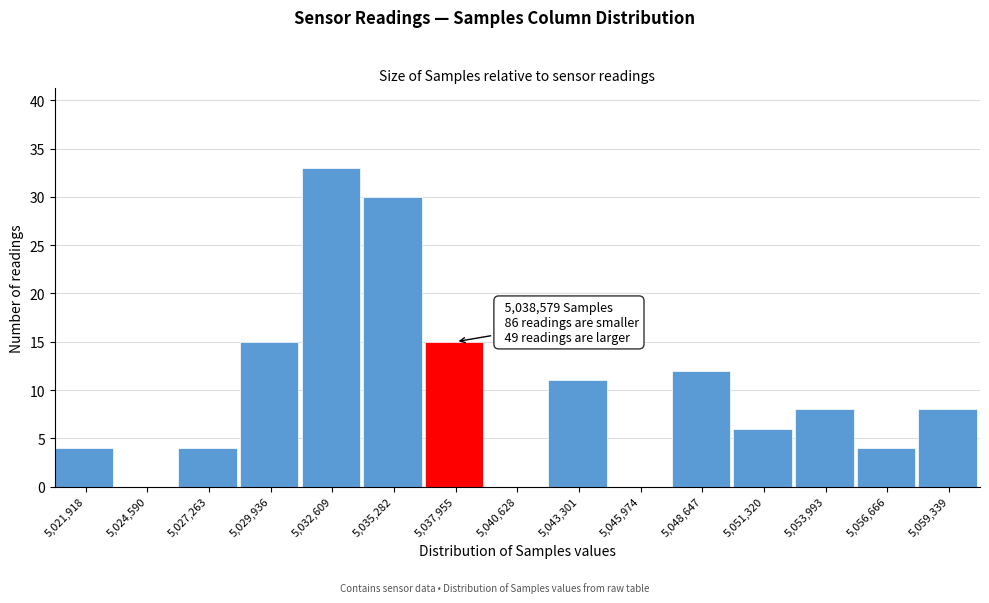

Reading left to right, transcribe all the data shown in this chart.

5,021,918=4	5,024,590=0	5,027,263=4	5,029,936=15	5,032,609=33	5,035,282=30	5,037,955=15	5,040,628=0	5,043,301=11	5,045,974=0	5,048,647=12	5,051,320=6	5,053,993=8	5,056,666=4	5,059,339=8